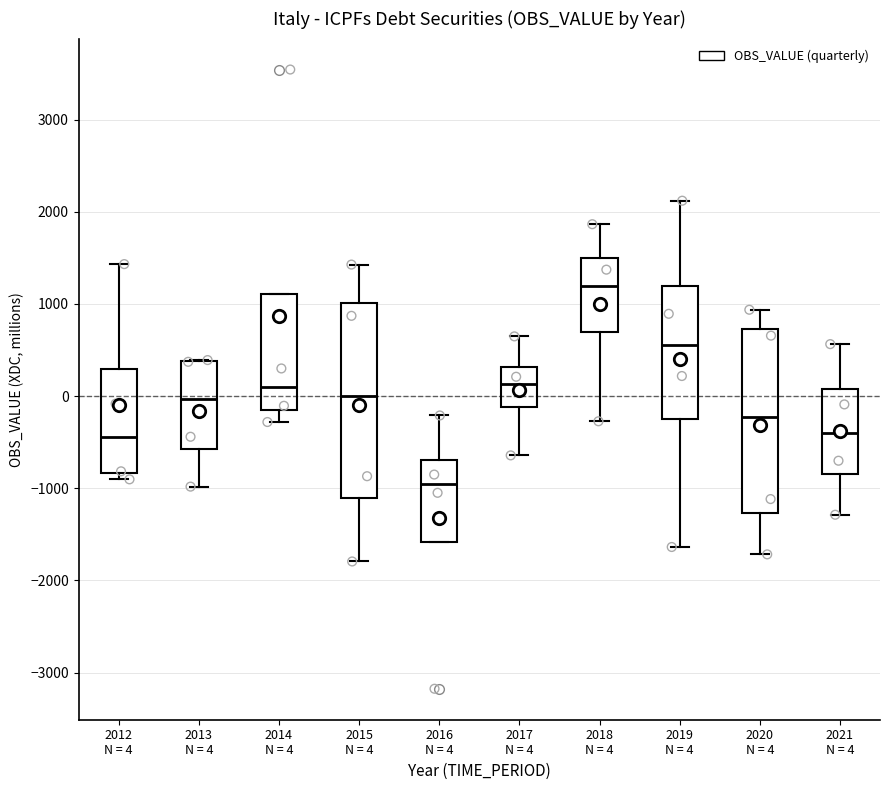

Where is the lower edge of the box for 2021 N = 4 on the y-axis? The values are not printed on the chart, so give them approximately, as read against the axis.

-800